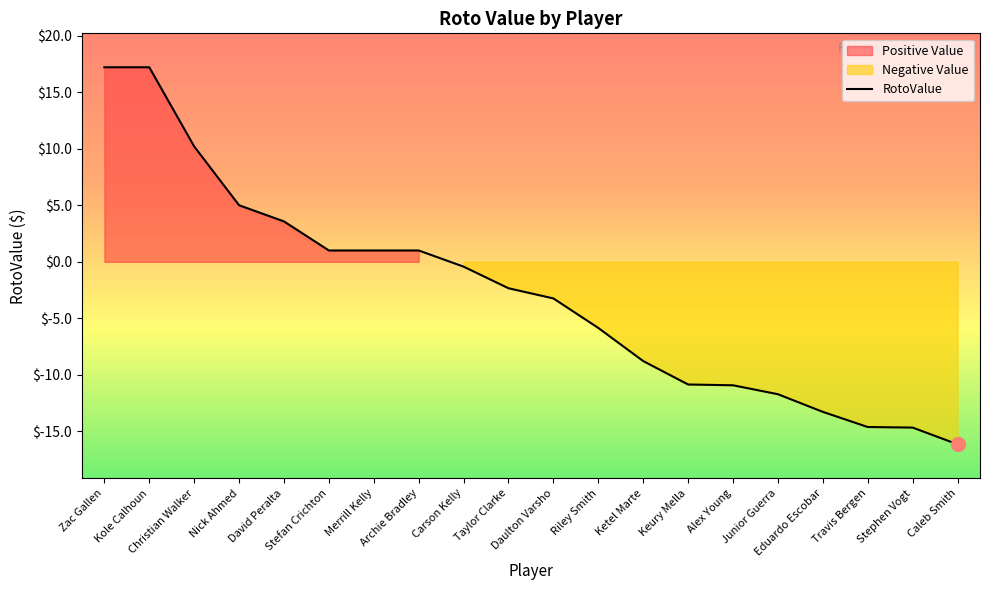

What is the label of the 8th point from the left?

Archie Bradley